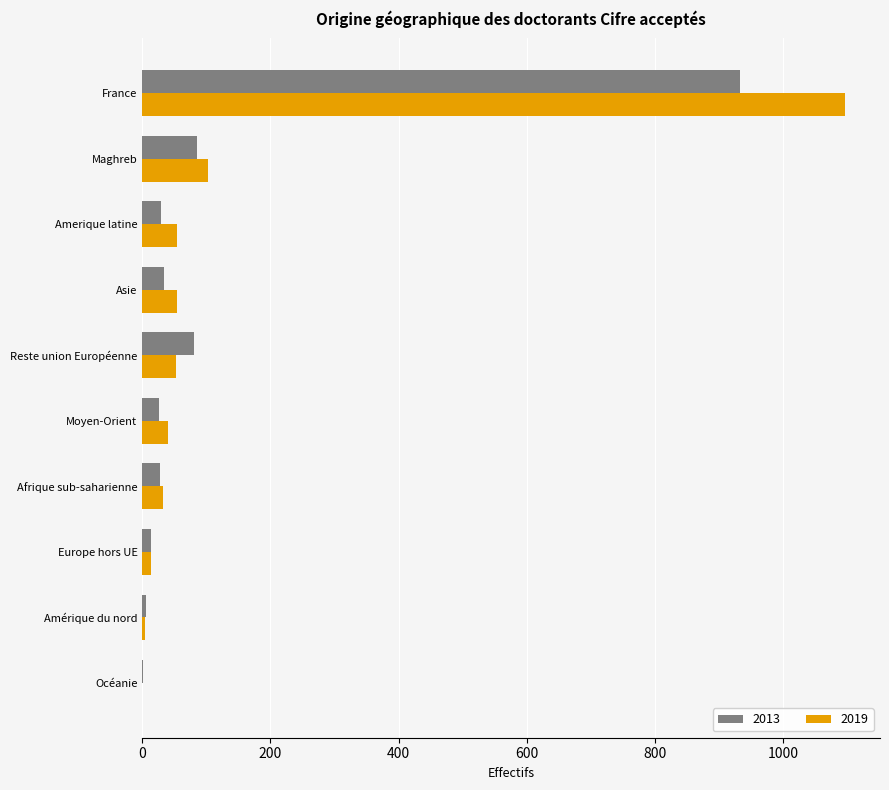

True or false: 2019 has a value of 32 at Afrique sub-saharienne.

True